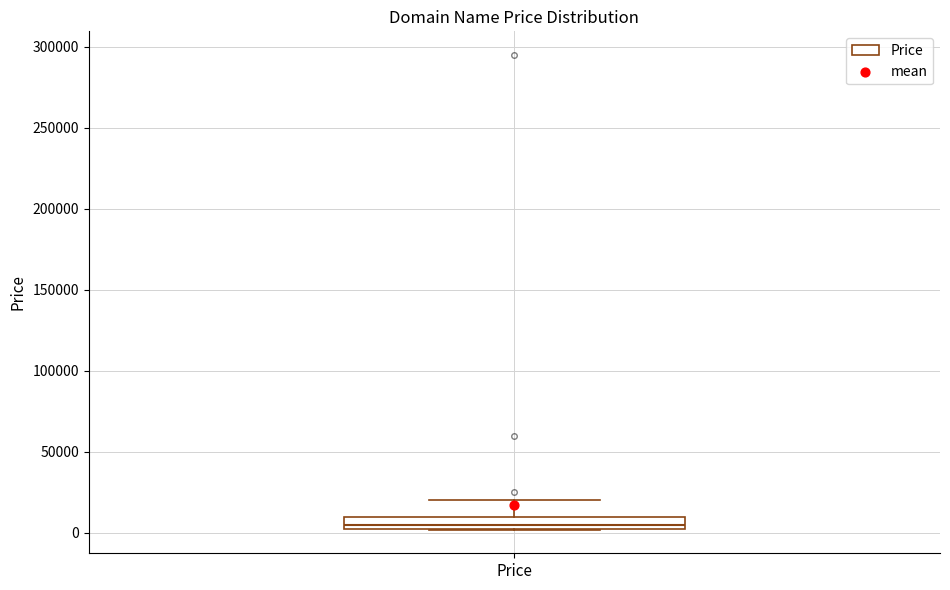

Where does the median line of the box for Price sit on the y-axis? The values are not printed on the chart, so give them approximately, as read against the axis.

5000